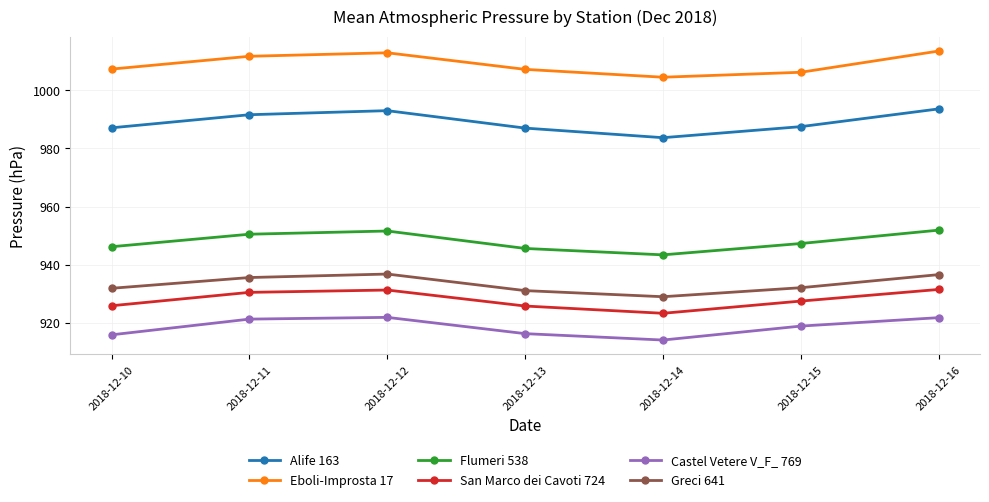

In Flumeri 538, how many points are higher than both neighbors (excluding endpoints)?

1